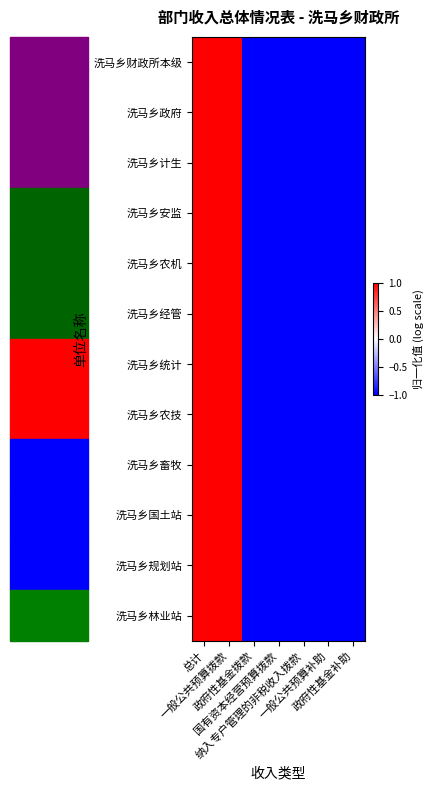

Which series has the largest total across all categories?

洗马乡财政所本级